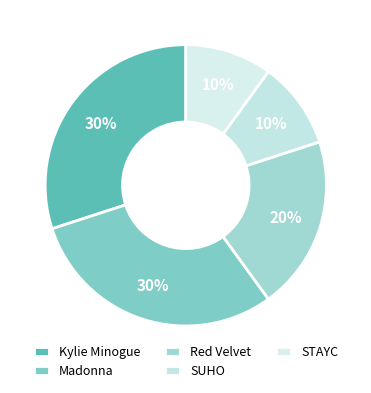

Count the number of slices in the pie.

5